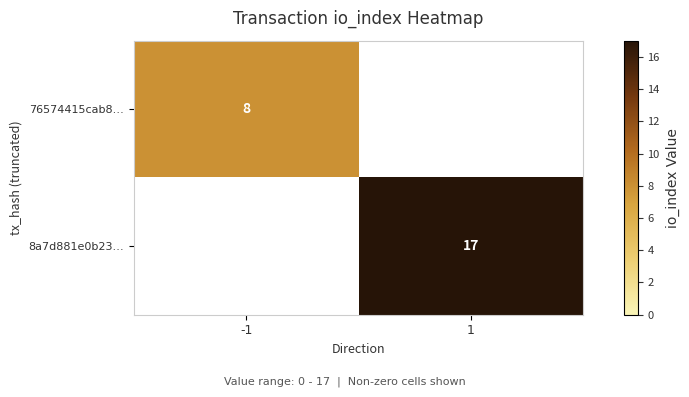

The 8a7d881e0b23… series shows 17 at 1. True or false?

True